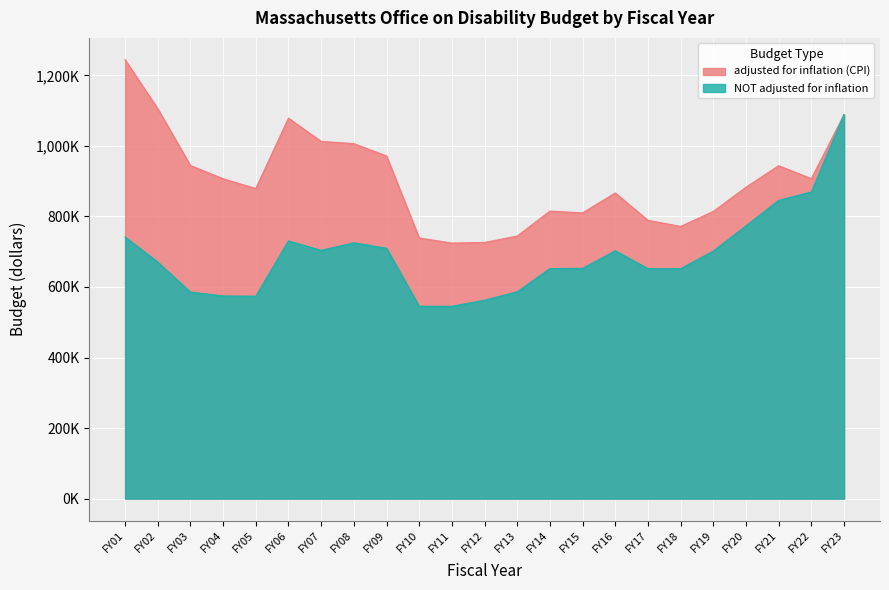

Which series has the largest total across all categories?

adjusted for inflation (CPI)